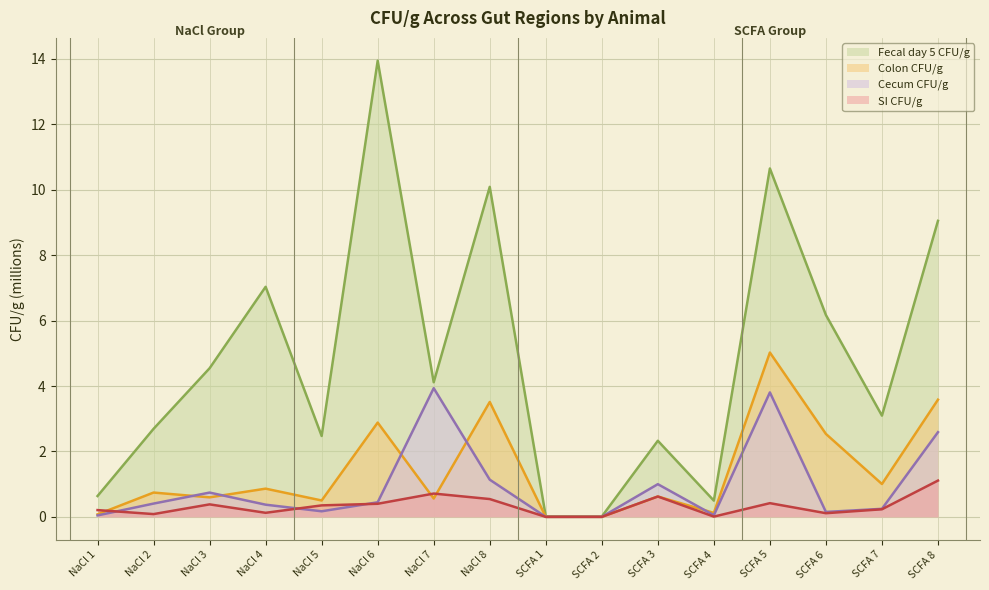

True or false: SI CFU/g and Fecal day 5 CFU/g intersect in this chart.

False